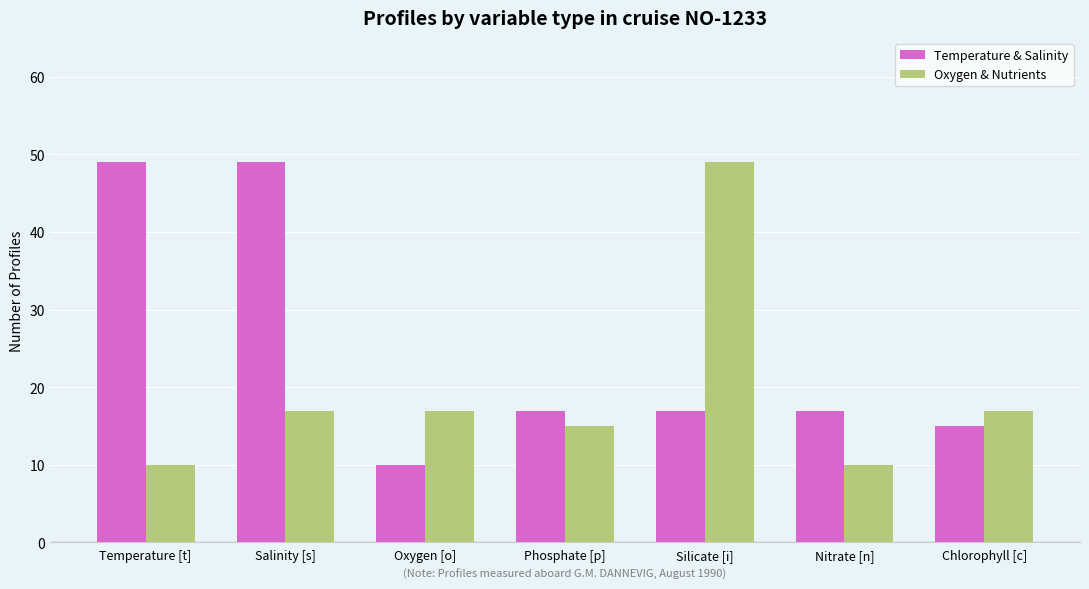

Rank the series by their average value, from highest to lowest.

Temperature & Salinity, Oxygen & Nutrients